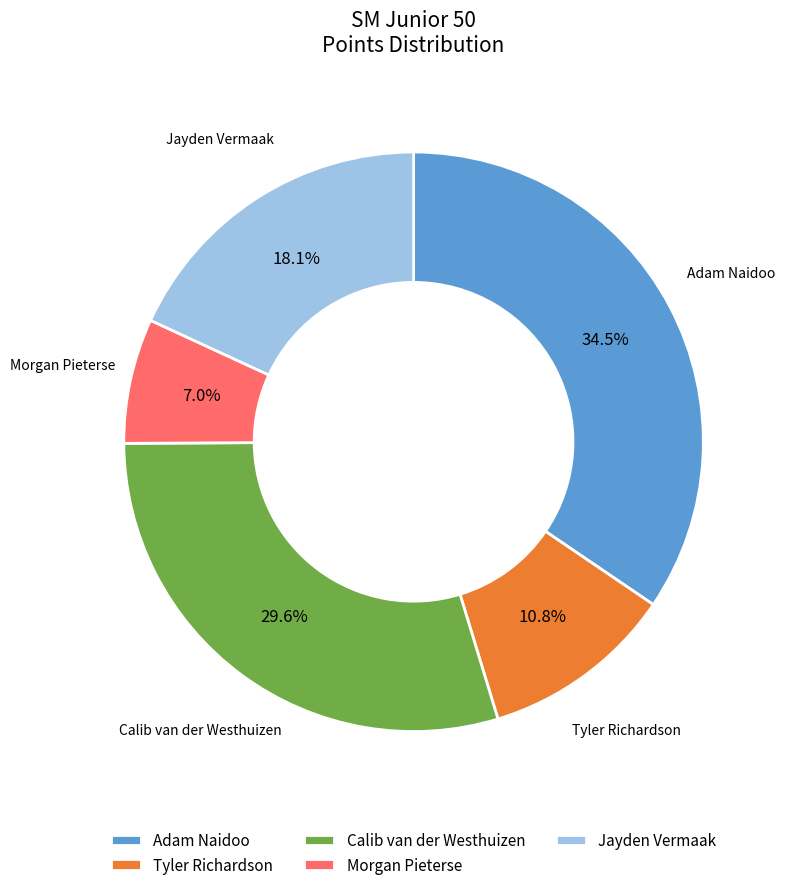

What is the smallest slice in the pie chart?

Morgan Pieterse